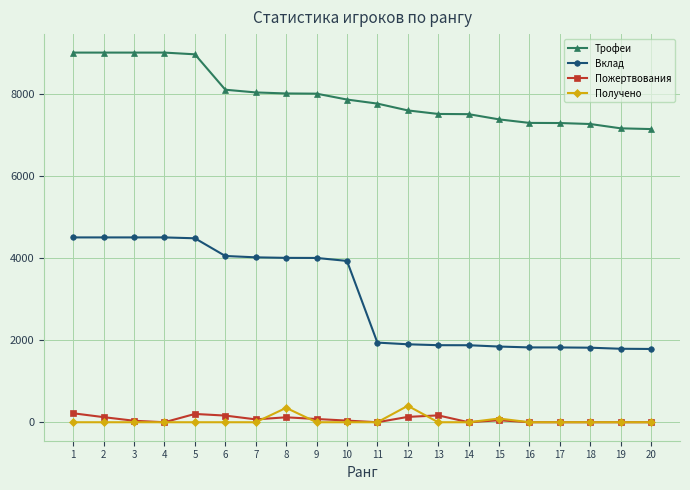

Which series has the largest total across all categories?

Трофеи